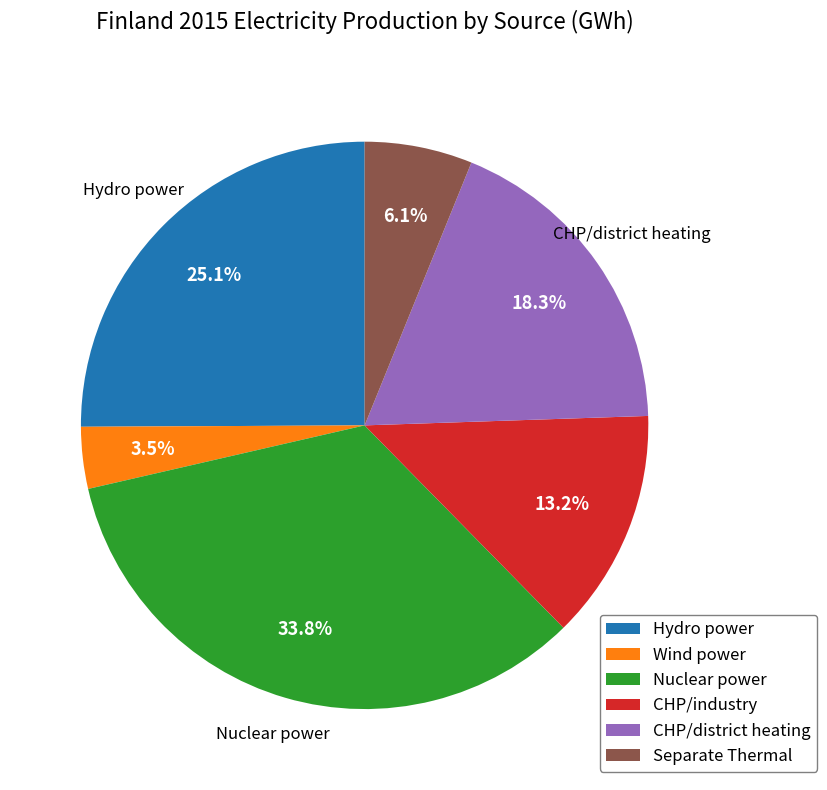

To the nearest percent, what is the difference between the Wind power and Separate Thermal slice percentages?

3%